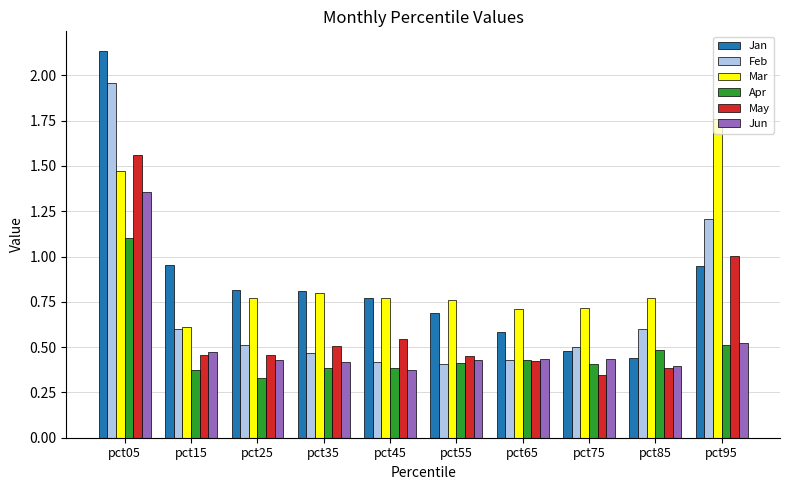

Which series has the largest total across all categories?

Mar